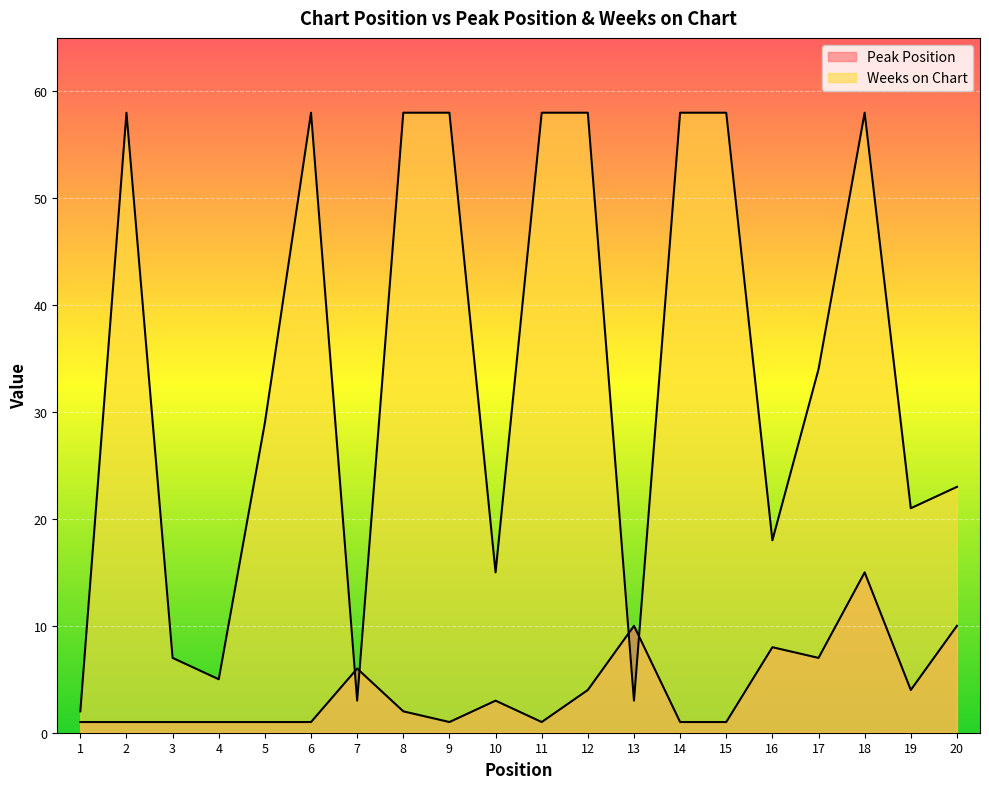

How many interior local peaks does the Weeks on Chart series have?

3